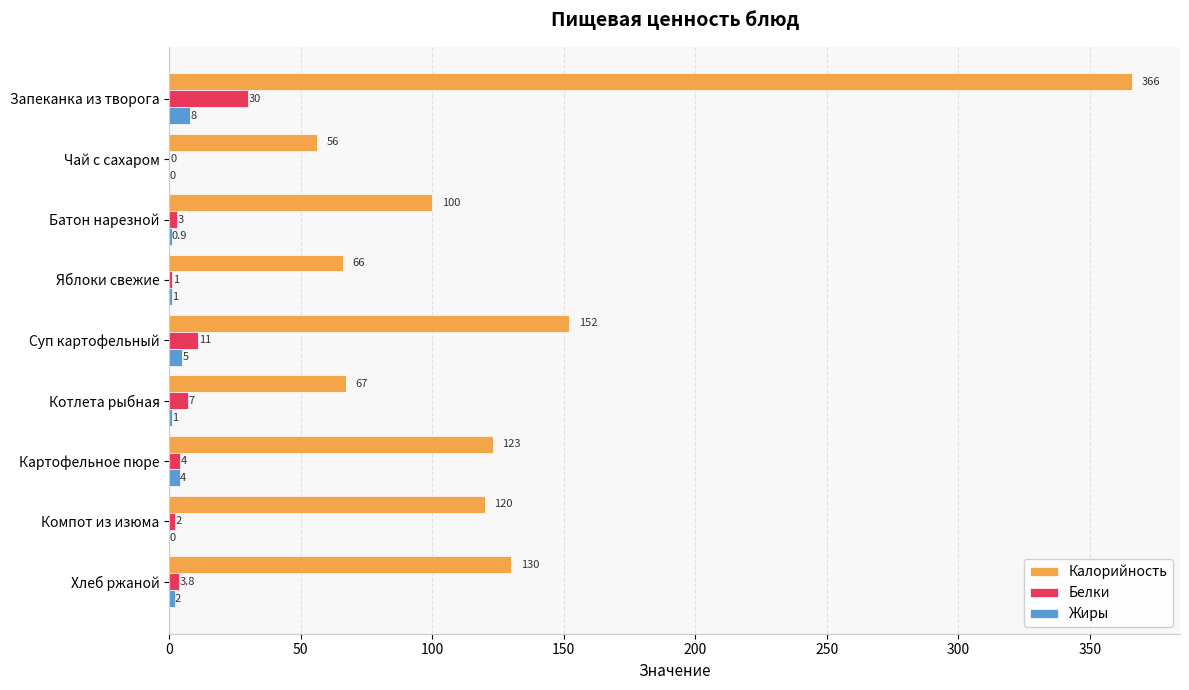

What is the greatest value displayed?

366.0